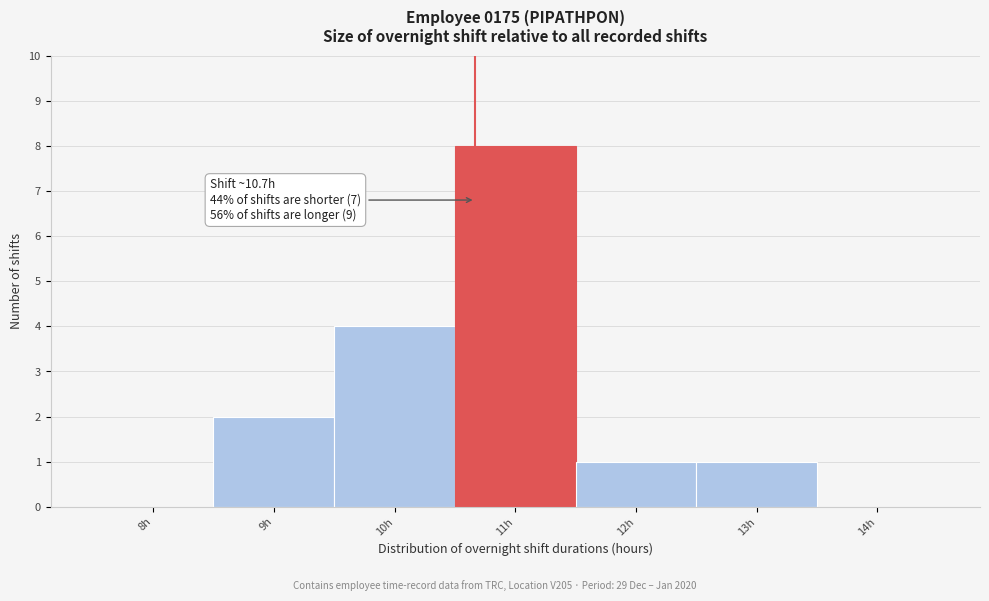

Which range on the x-axis has the tallest bar?

10.5 to 11.5